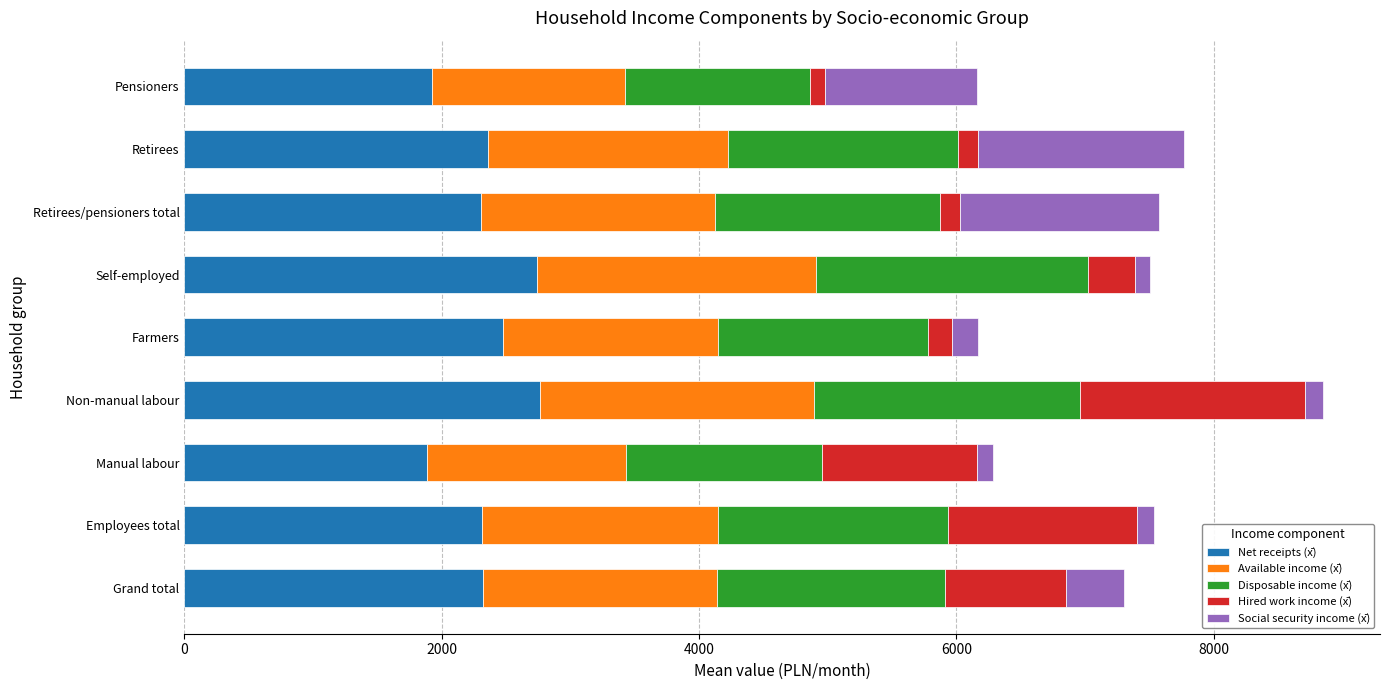

What is the highest value of the Net receipts (x̄) series?

2762.4